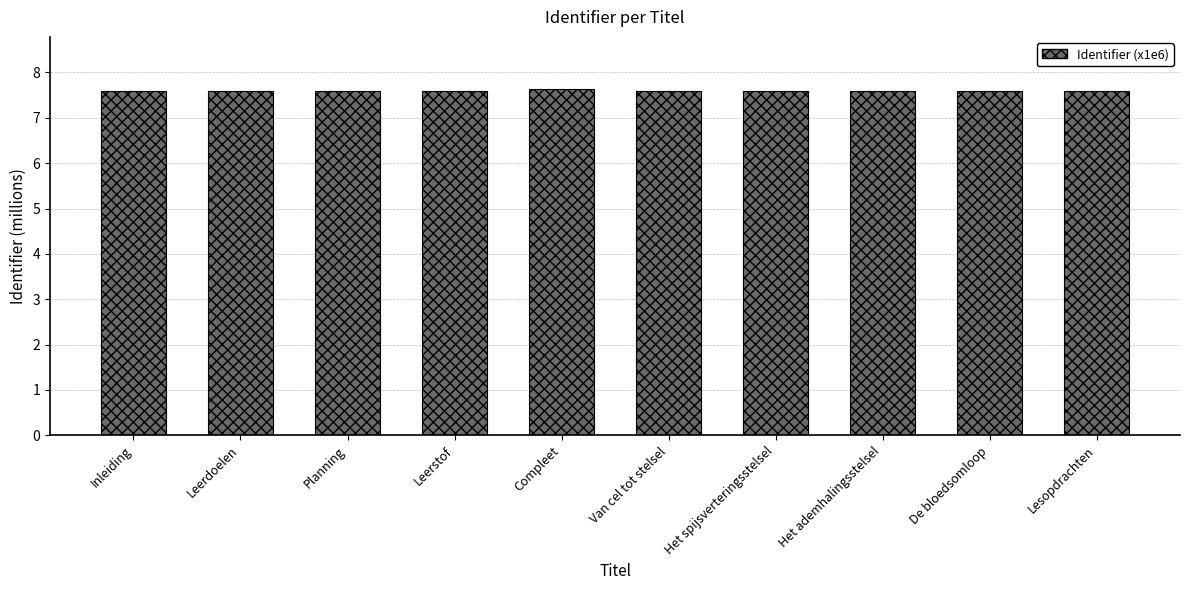

What is the smallest value displayed?

7.6